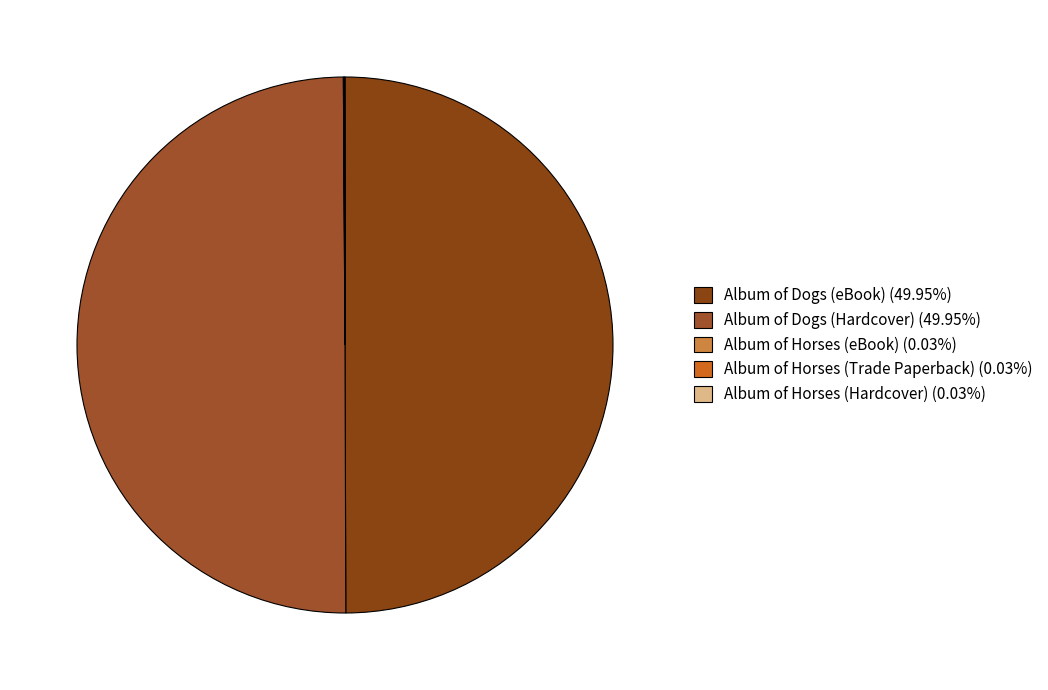

Count the number of slices in the pie.

5